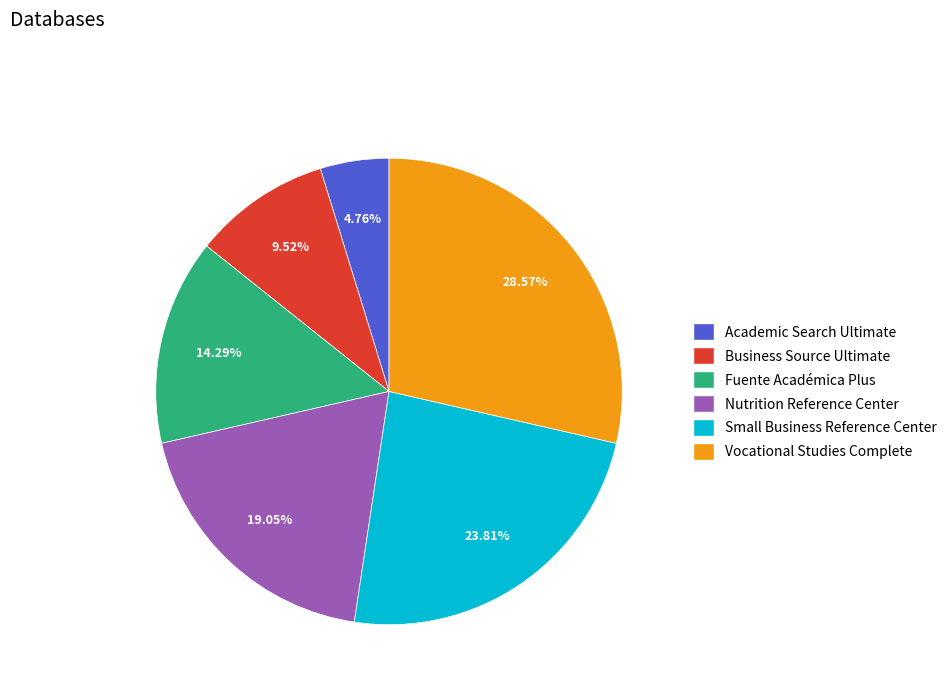

What percentage do Fuente Académica Plus and Small Business Reference Center together represent?

38.1%